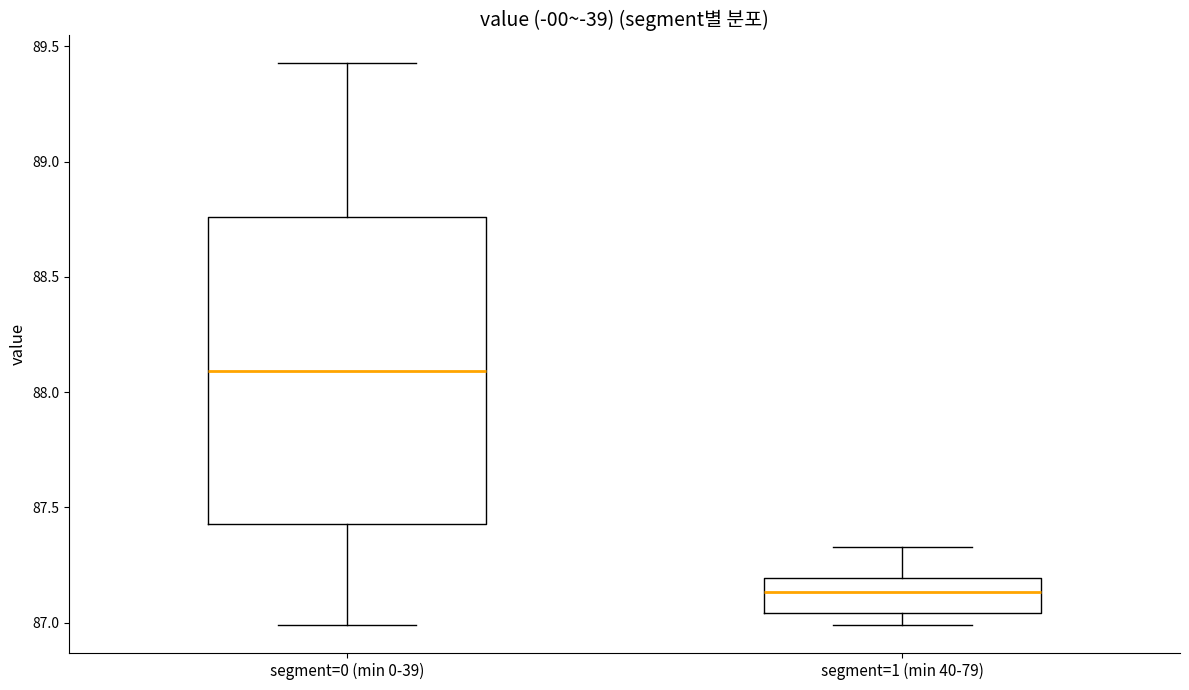

Which box's median line is the lowest?

segment=1 (min 40-79)